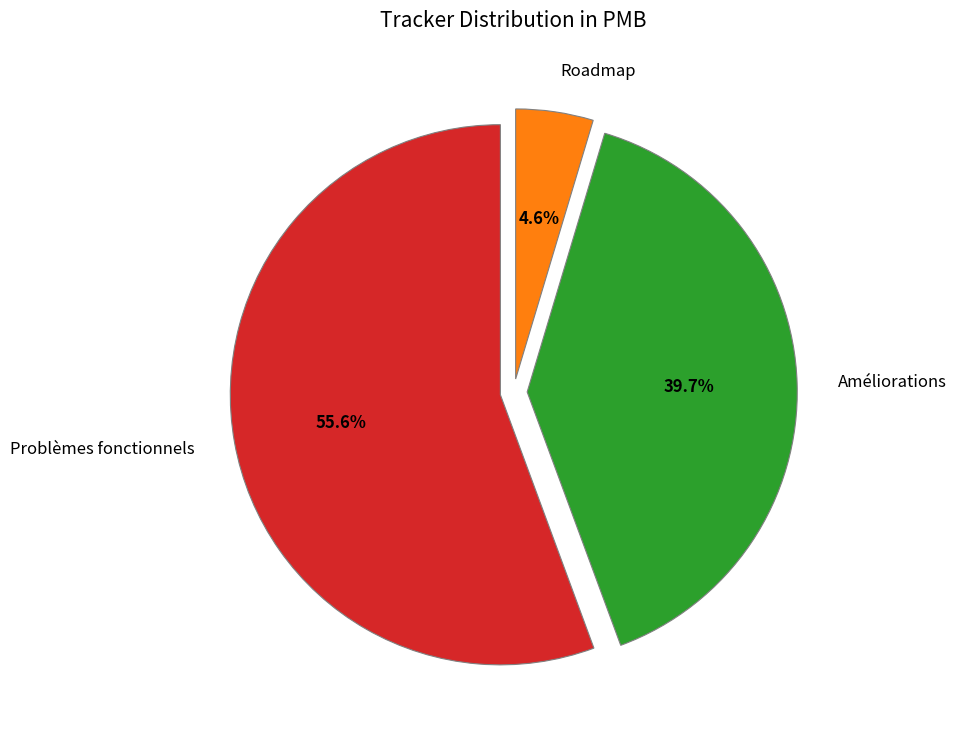

Combined, what portion of the pie is Roadmap and Problèmes fonctionnels?

60.3%